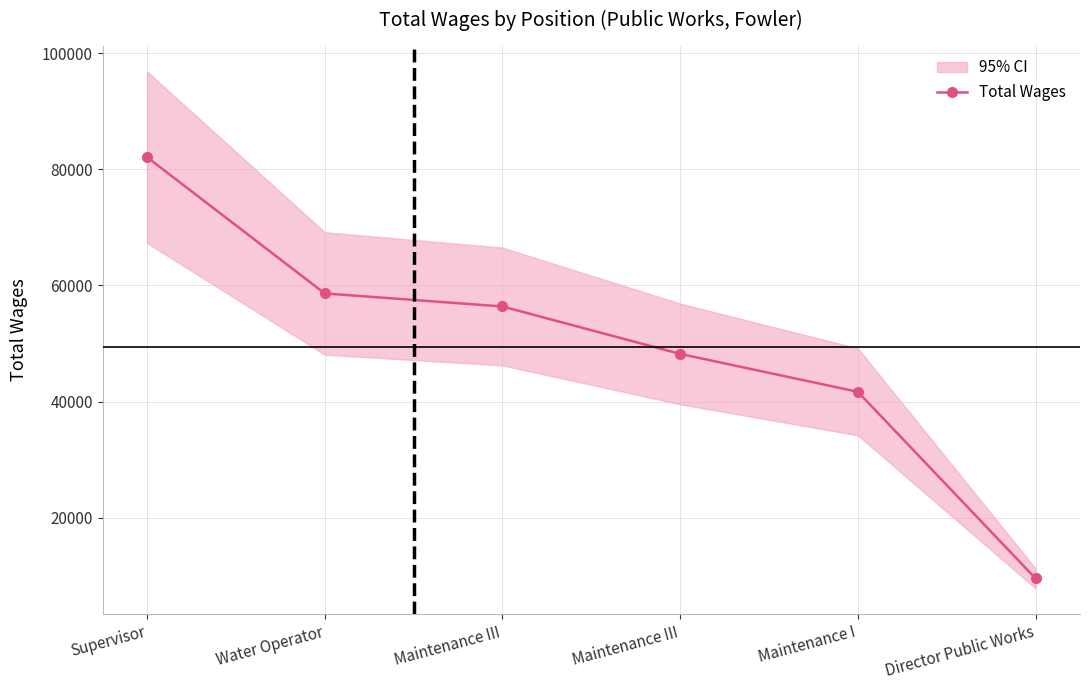

Rank the categories by value from highest to lowest.

Supervisor, Water Operator, Maintenance III, Maintenance III, Maintenance I, Director Public Works